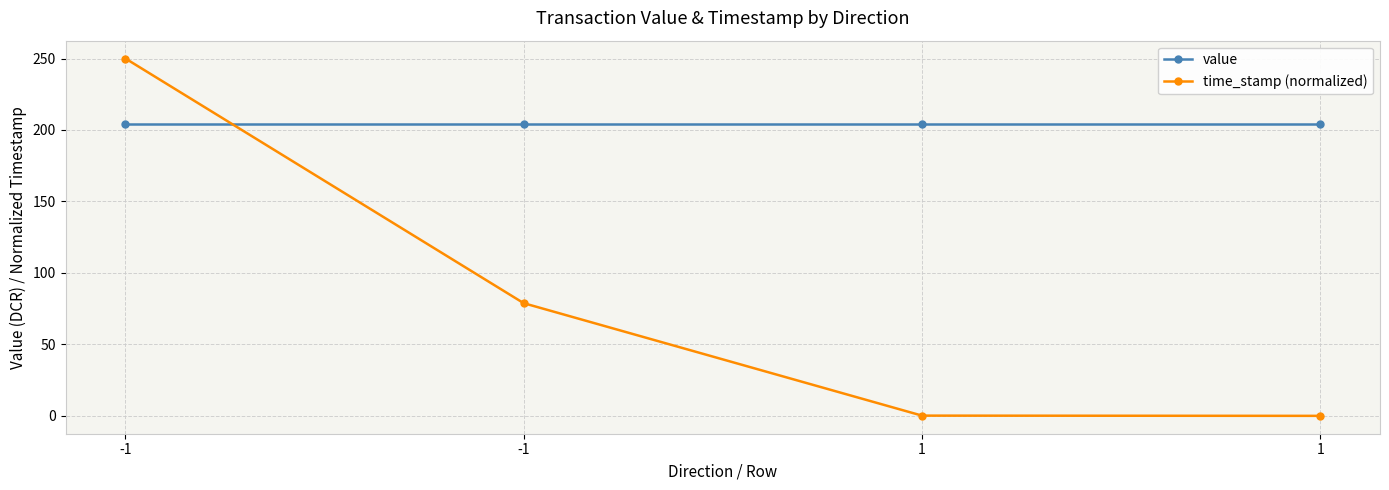

Is the value of time_stamp (normalized) at 1 greater than the value of value at 1?

No